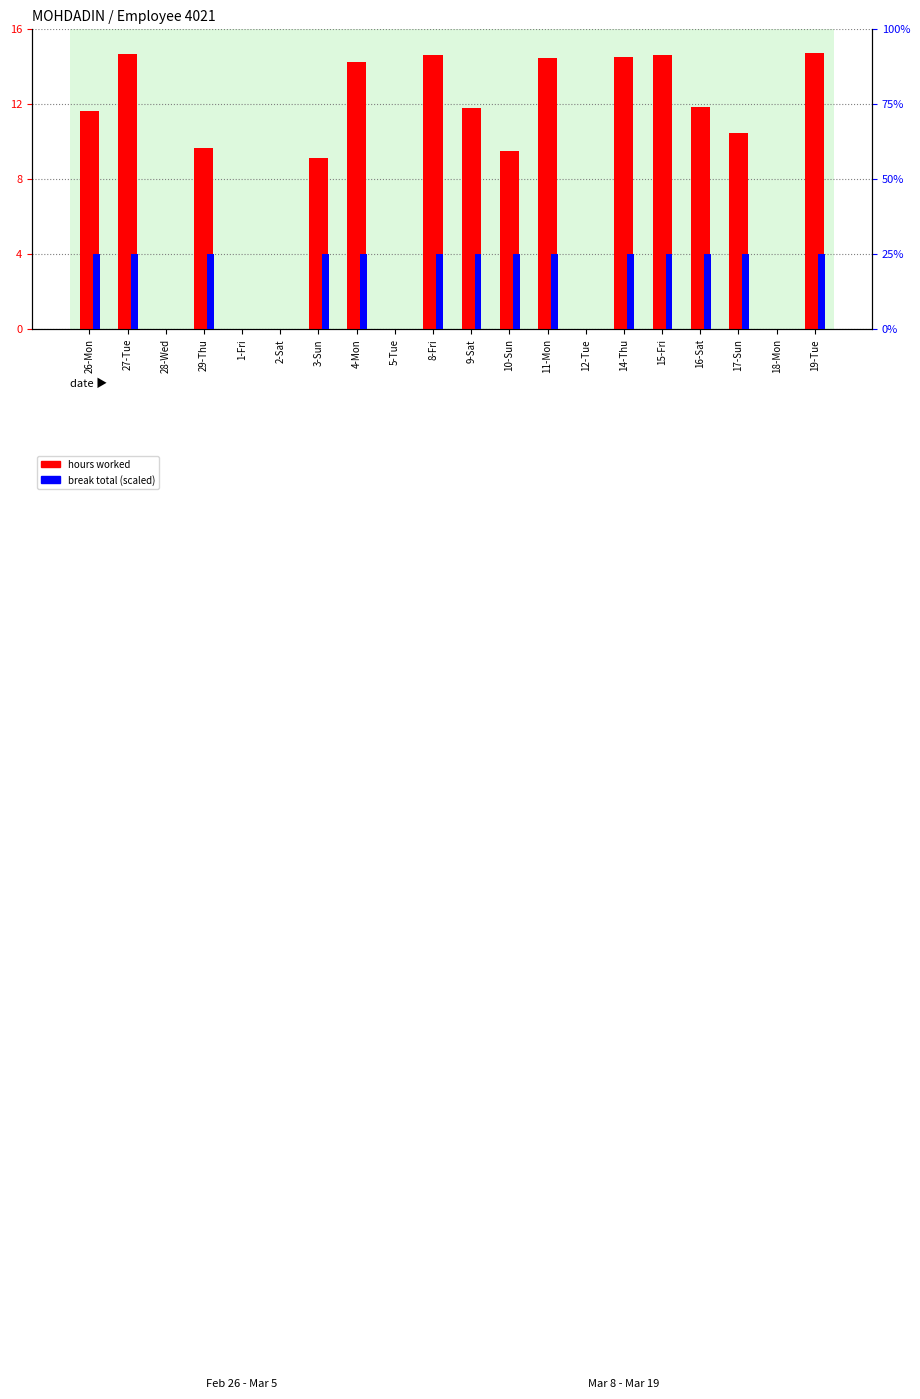

True or false: hours worked has a value of 16.5 at 17-Sun.

False